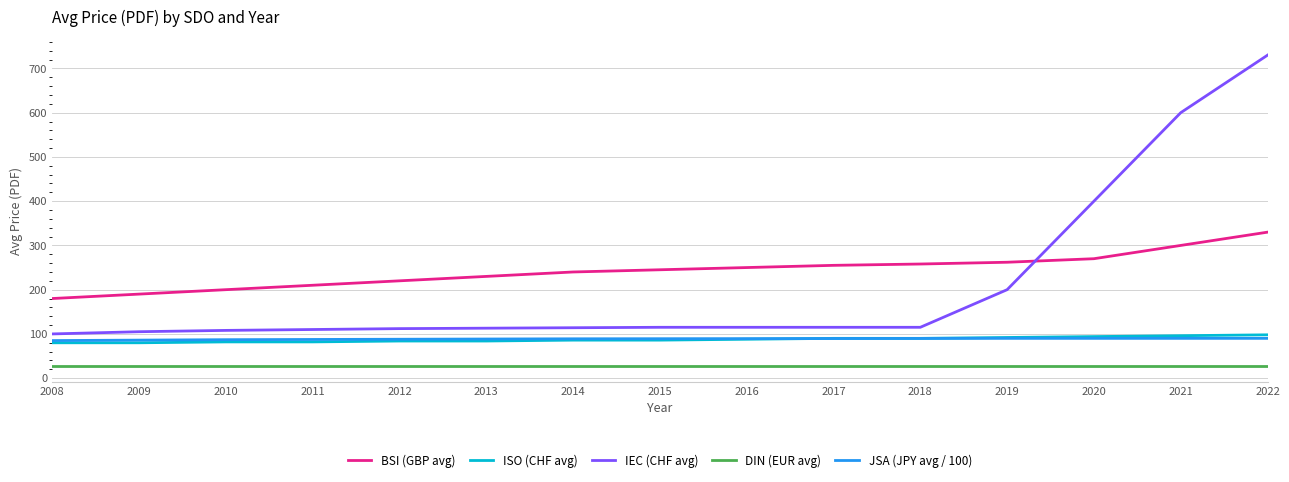

What is the difference between the maximum and minimum values in the JSA (JPY avg / 100) series?

5.0